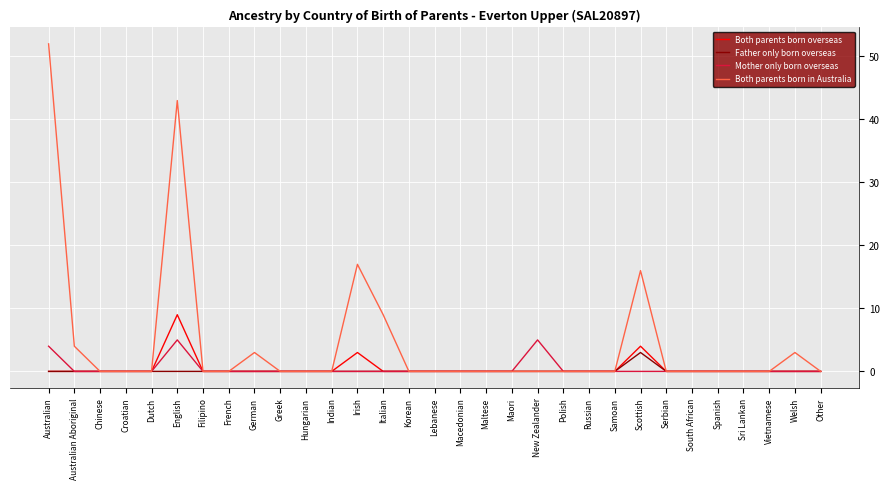

The value of Mother only born overseas at Korean is 3. True or false?

False